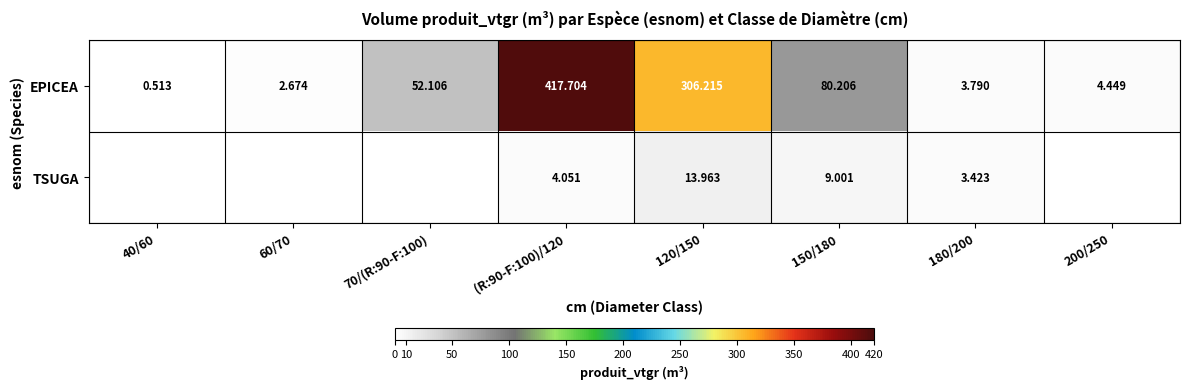

At which label does EPICEA reach its peak?

(R:90-F:100)/120